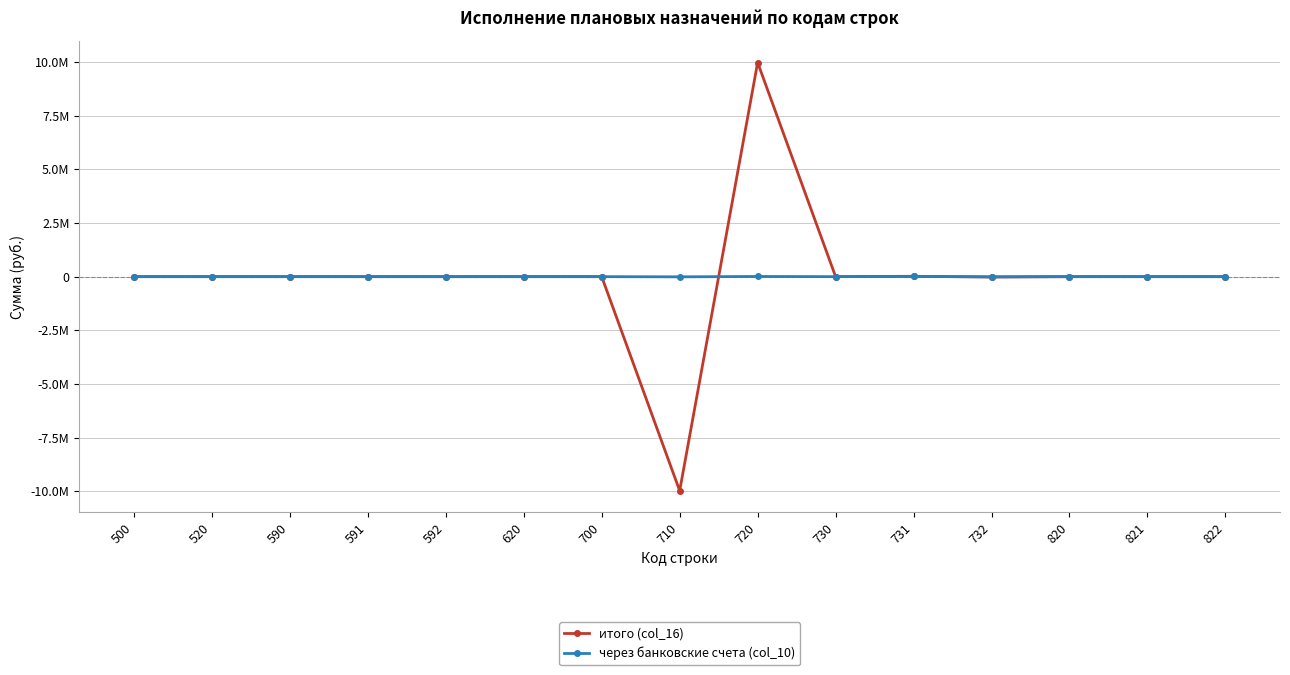

After their last crossing, which series has the higher values: через банковские счета (col_10) or итого (col_16)?

через банковские счета (col_10)